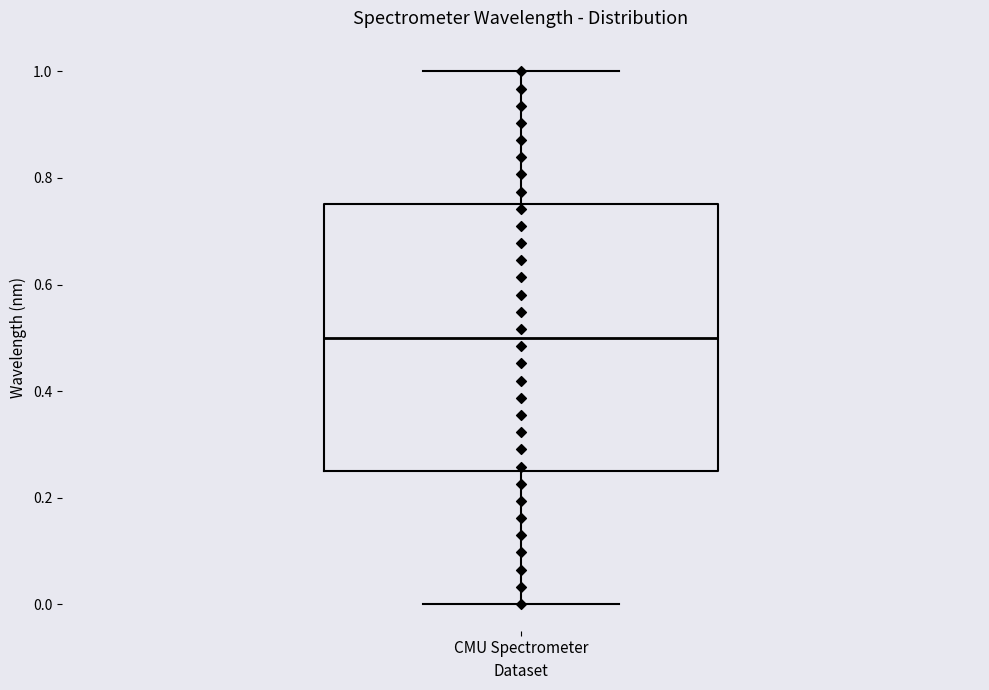

Read this box plot against the y-axis: the position of the median line, the range covered by the box, and the ends of both whiskers. The values are not printed on the chart, so give them approximately, as read against the axis.

median 0.50, box 0.26 to 0.76, whiskers 0.00 to 1.00